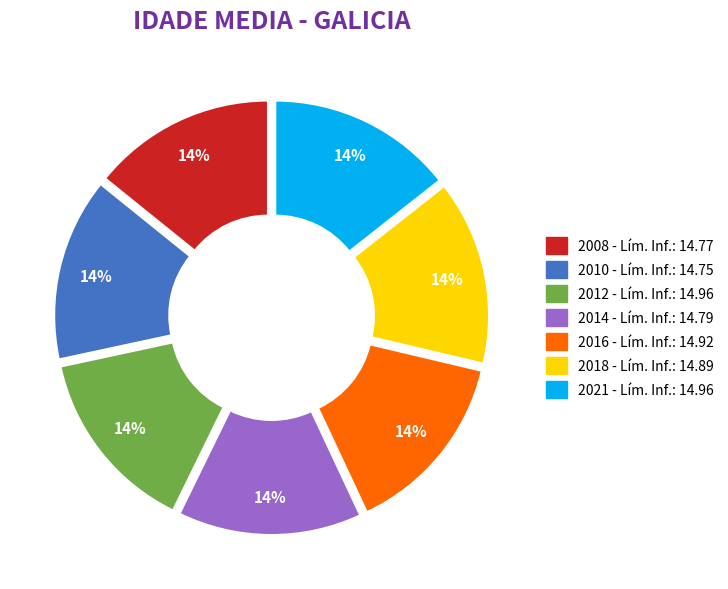

Is the sum of 2008 and 2014 greater than half?

No